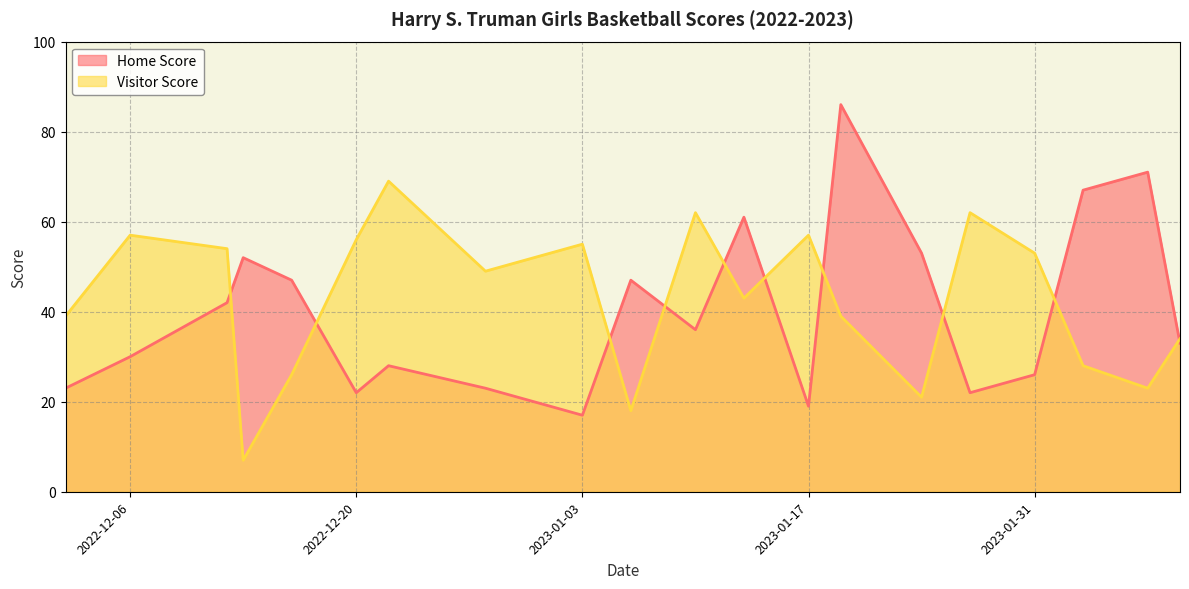

True or false: Home Score has more than 1 points higher than both neighbors.

True